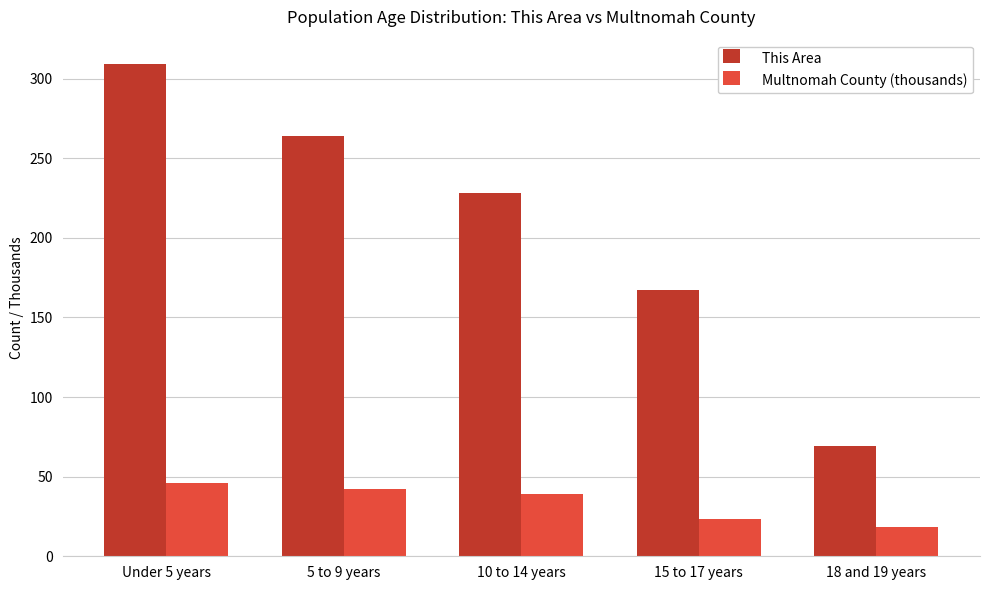

At which category does the chart reach its minimum across all series?

18 and 19 years